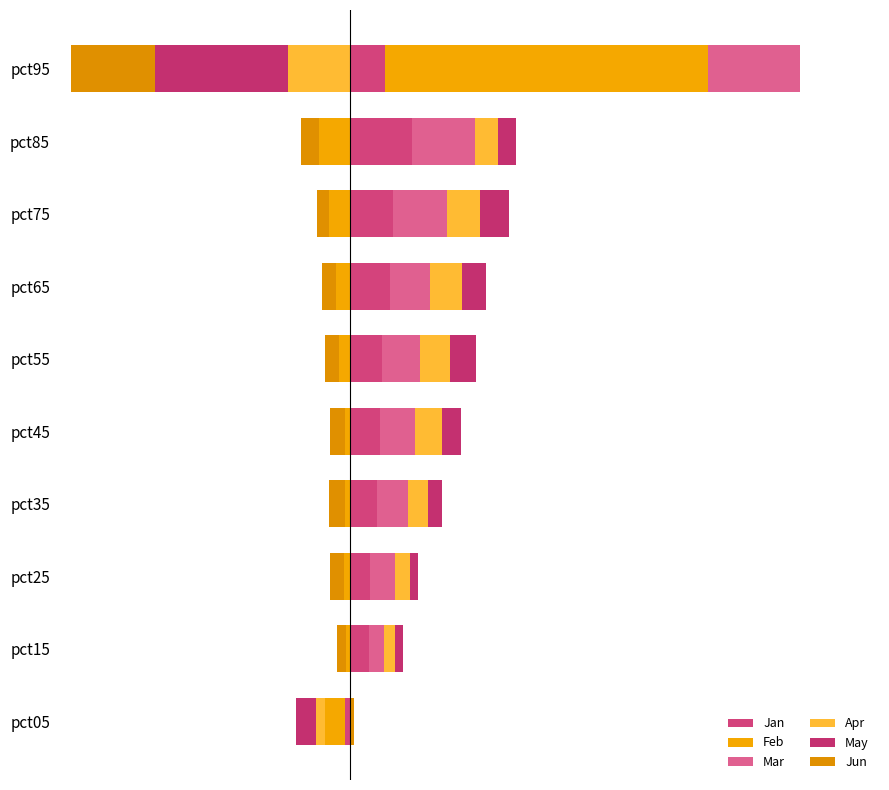

Which series has the largest total across all categories?

Mar